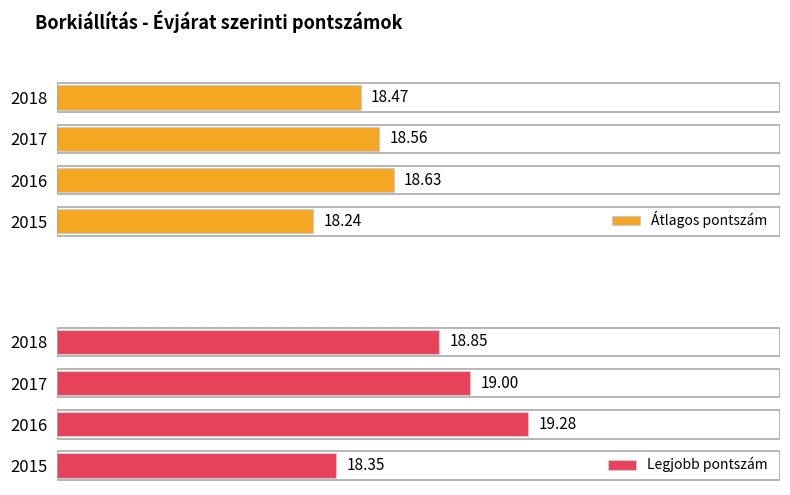

What is the maximum value for Legjobb pontszám?

19.3